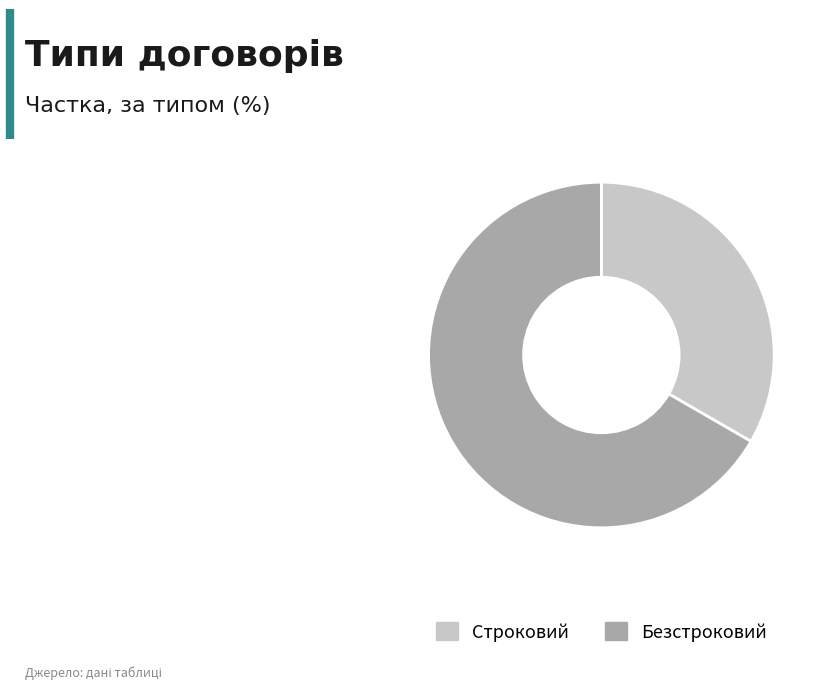

Is the sum of Строковий and Безстроковий greater than half?

Yes